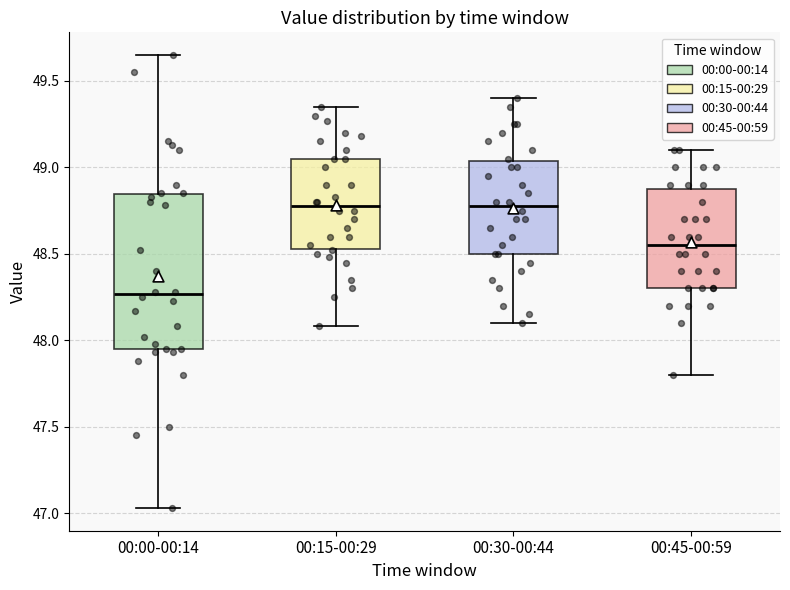

Reading left to right, transcribe this box plot: for each box, give where its median line is, the range the box spans, and where its two whiskers end, as read against the y-axis. The values are not printed on the chart, so give them approximately, as read against the axis.

00:00-00:14: median 48.25, box 47.95 to 48.85, whiskers 47.05 to 49.65
00:15-00:29: median 48.80, box 48.55 to 49.05, whiskers 48.10 to 49.35
00:30-00:44: median 48.80, box 48.50 to 49.05, whiskers 48.10 to 49.40
00:45-00:59: median 48.55, box 48.30 to 48.90, whiskers 47.80 to 49.10